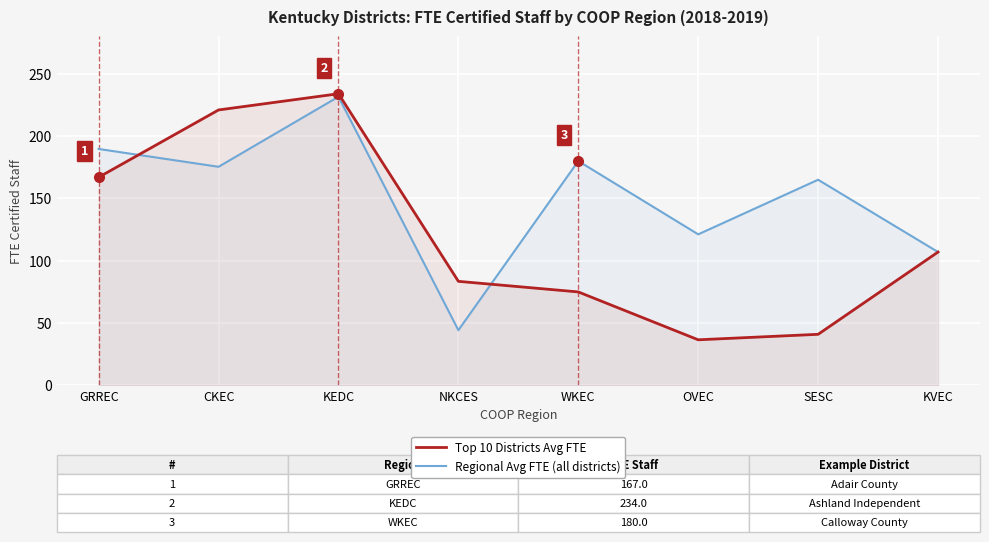

How many times do Regional Avg FTE (all districts) and Top 10 Districts Avg FTE cross each other?

2